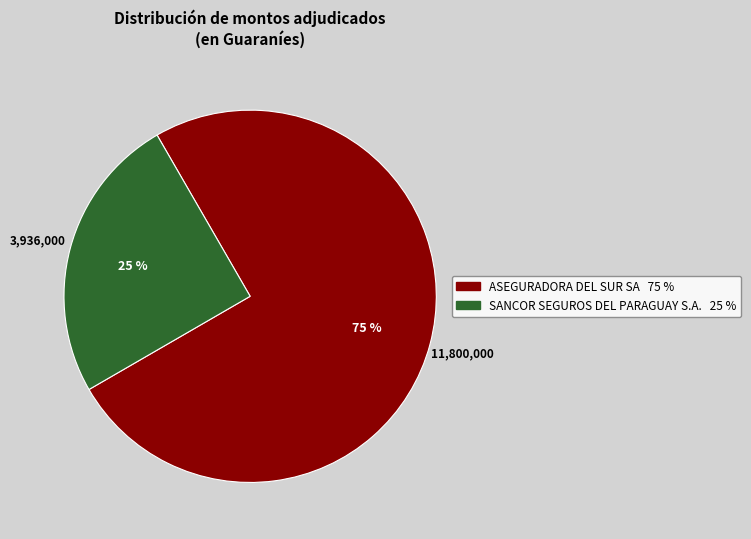

Do ASEGURADORA DEL SUR SA and SANCOR SEGUROS DEL PARAGUAY S.A. together represent more than half of the pie?

Yes